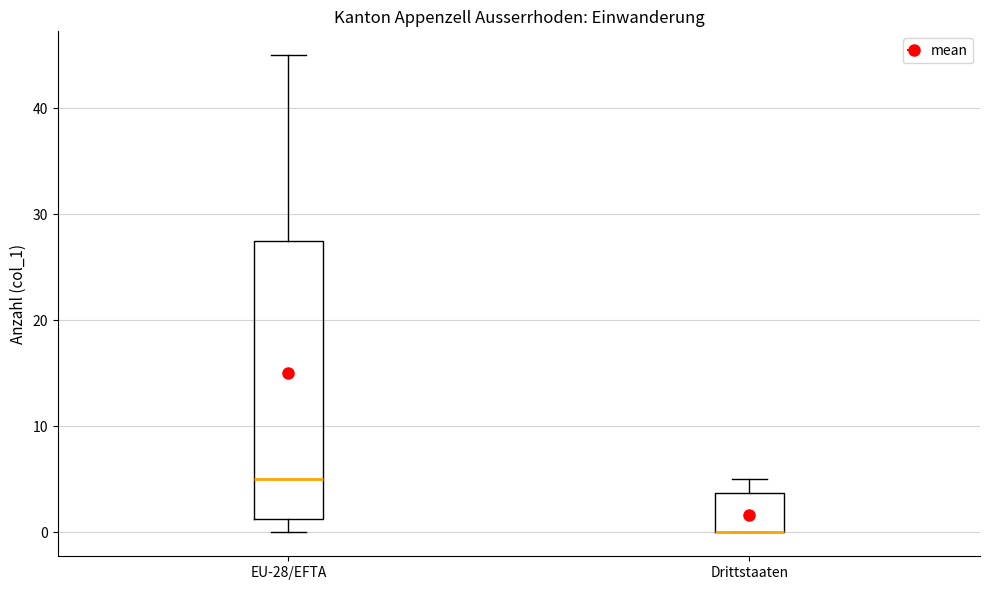

Reading left to right, transcribe this box plot: for each box, give where its median line is, the range the box spans, and where its two whiskers end, as read against the y-axis. The values are not printed on the chart, so give them approximately, as read against the axis.

EU-28/EFTA: median 5, box 1 to 28, whiskers 0 to 45
Drittstaaten: median 0 (drawn on the box's lower edge), box 0 to 4, whiskers 0 to 5